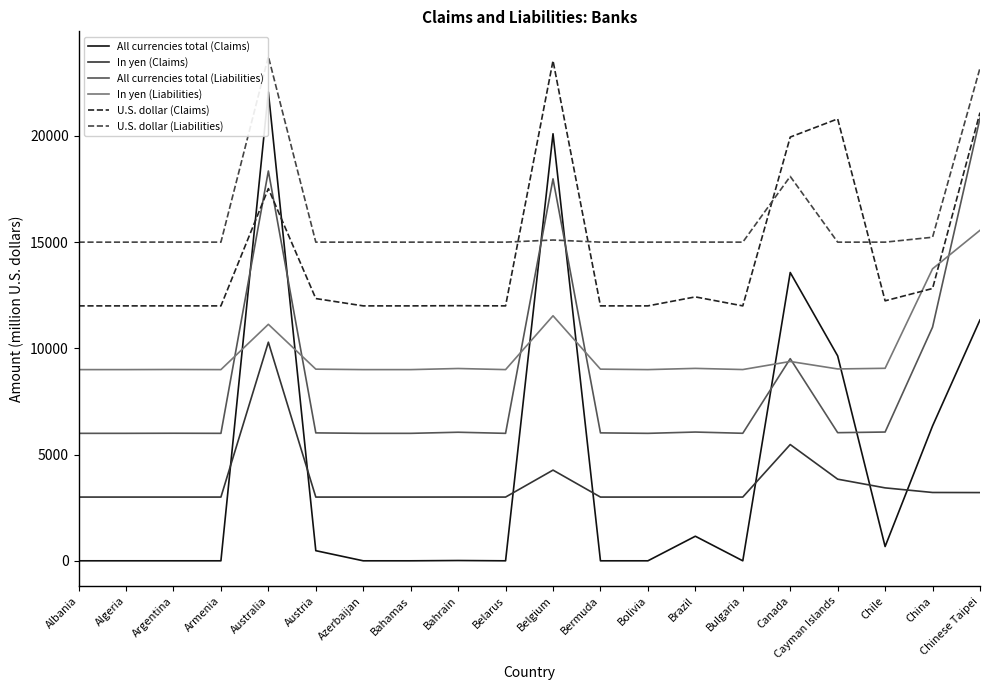

The value of All currencies total (Liabilities) at Chile is 6061.8. True or false?

True